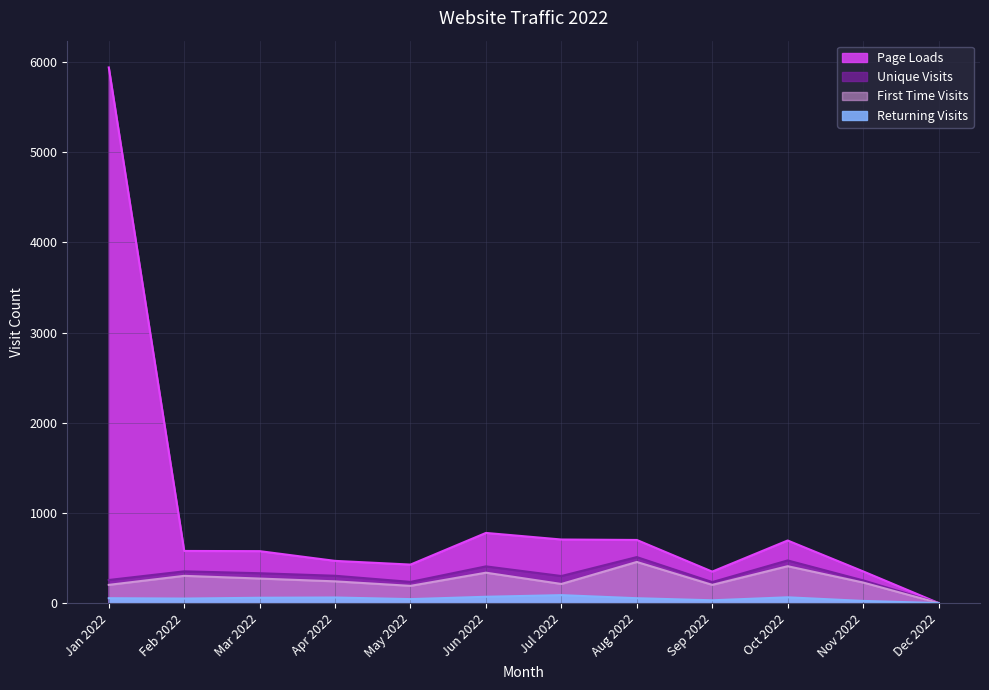

Where is First Time Visits nearest to the value 228?

Nov 2022